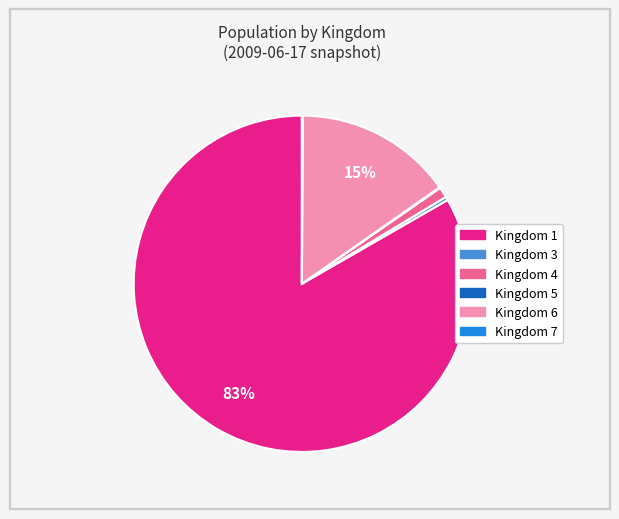

Do Kingdom 3 and Kingdom 4 together represent more than half of the pie?

No